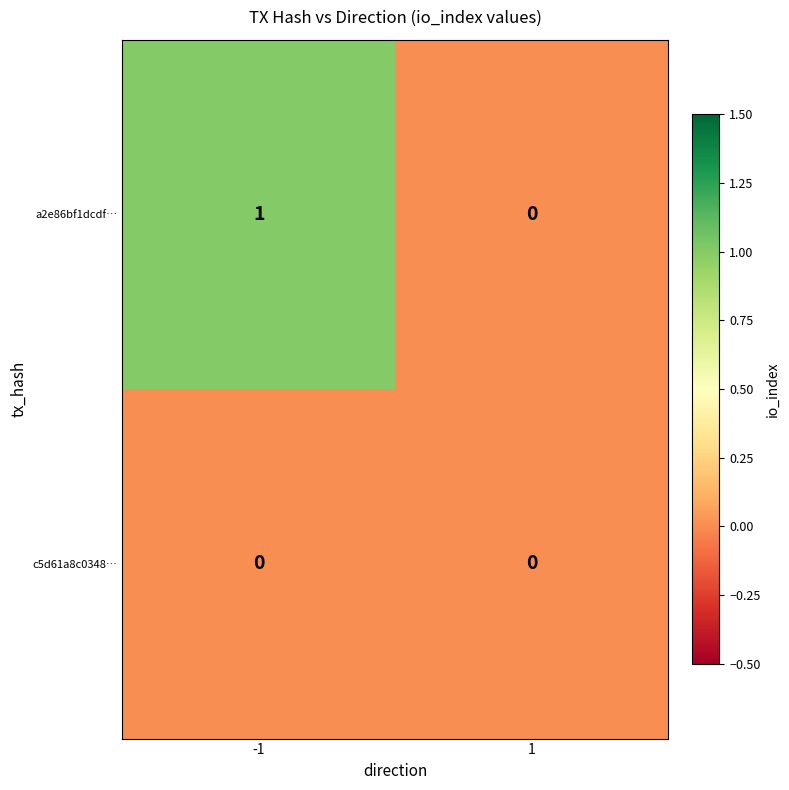

List the series in order of their peak value, lowest first.

c5d61a8c0348…, a2e86bf1dcdf…